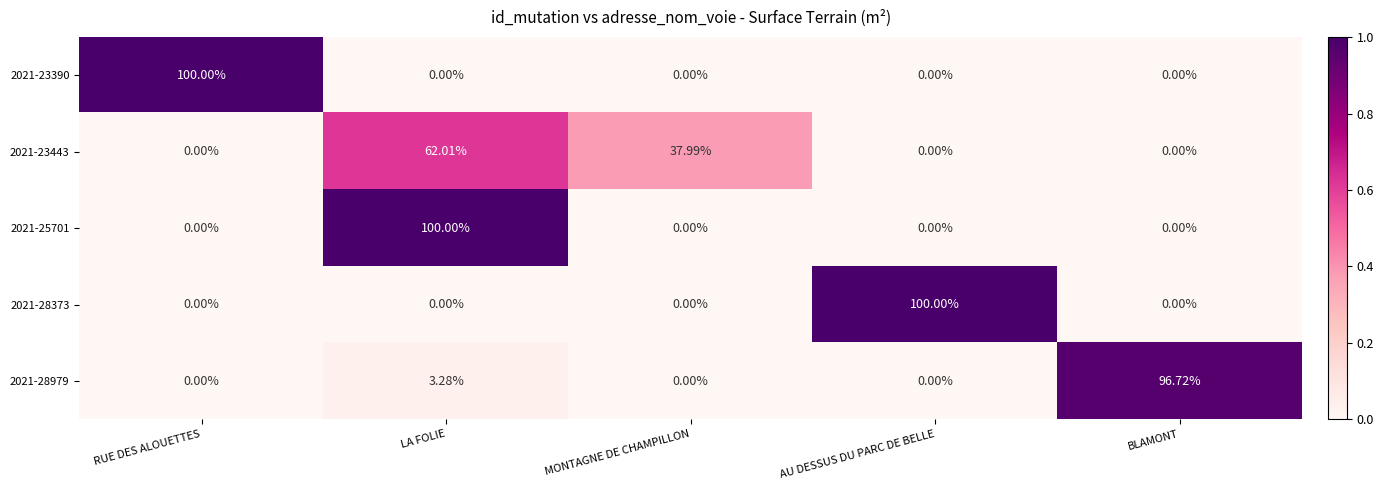

At which category is the sum across all series the highest?

LA FOLIE